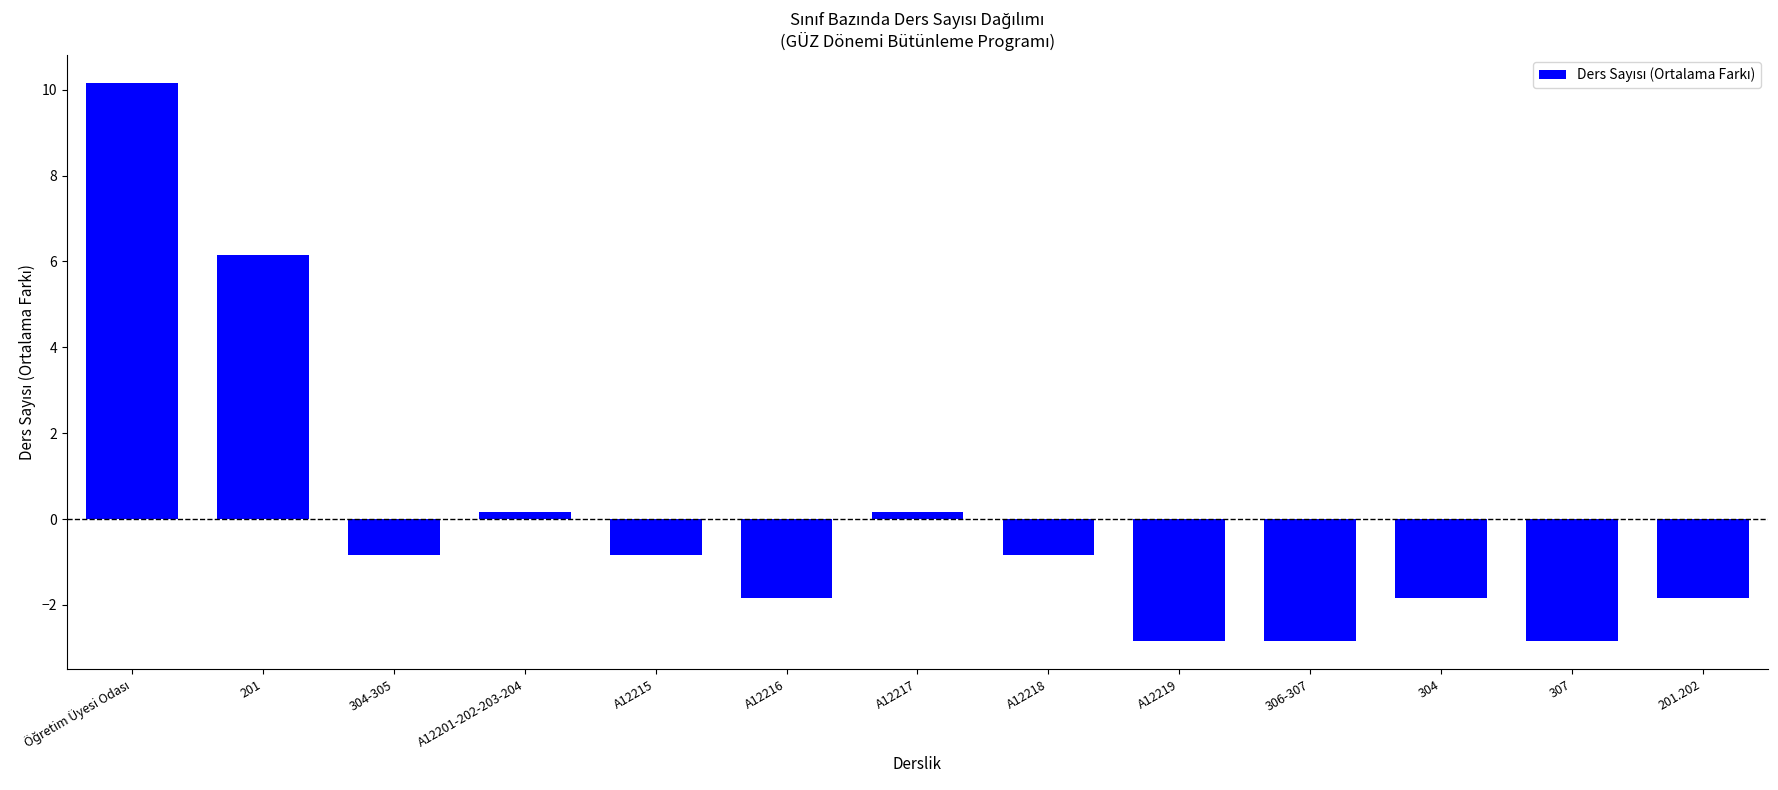

Count the number of values greater than 0.

4